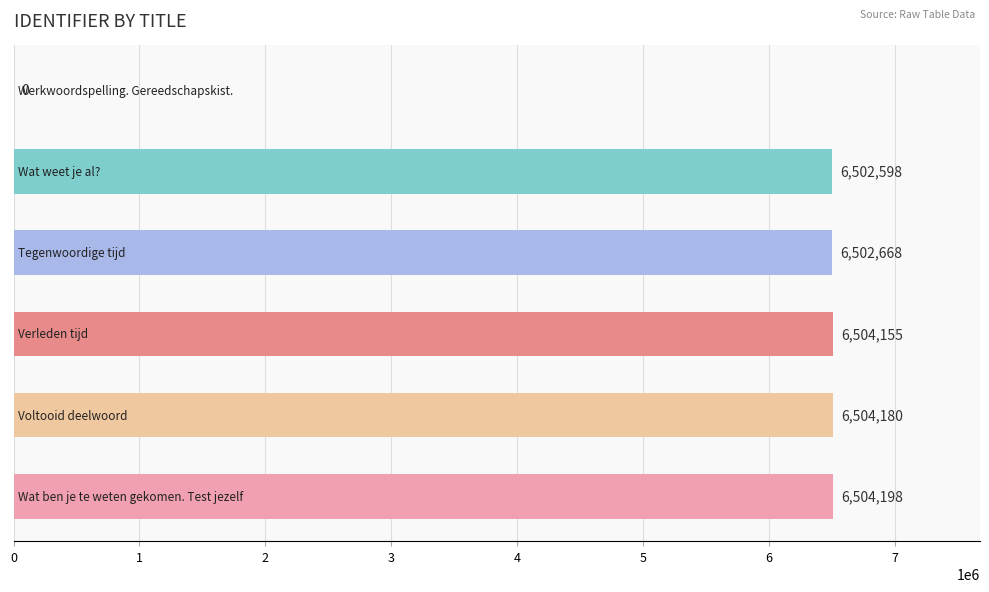

What is the maximum value shown in the chart?

6504198